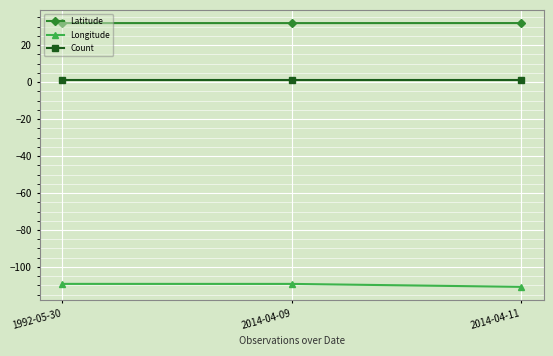

The Latitude series shows 31.9 at 2014-04-11. True or false?

True